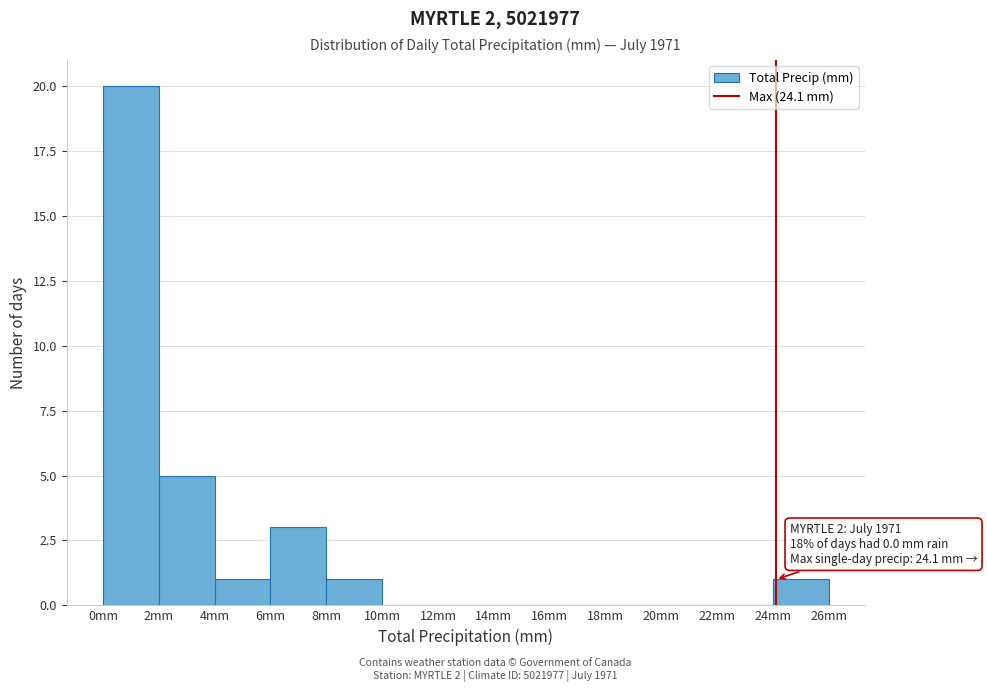

Over which range of the x-axis is the bar tallest?

0 to 2